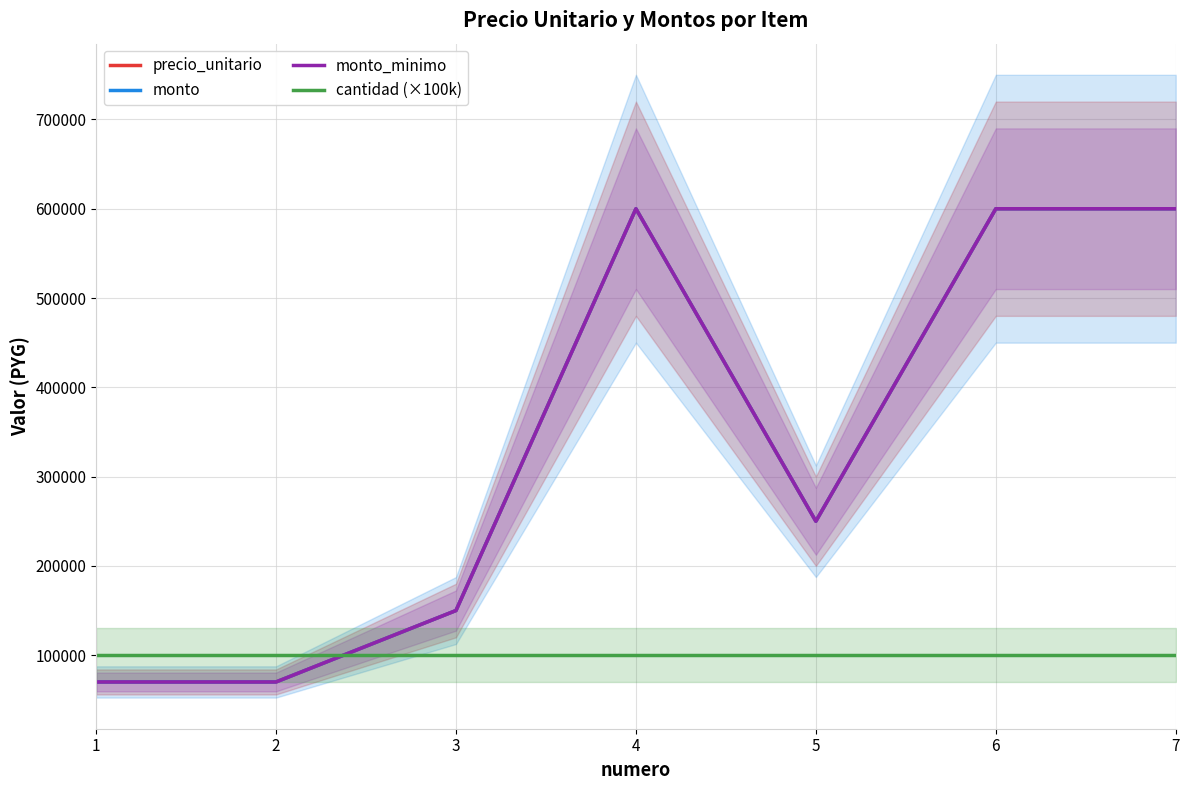

Where does the monto_minimo series first go above 250000?

4